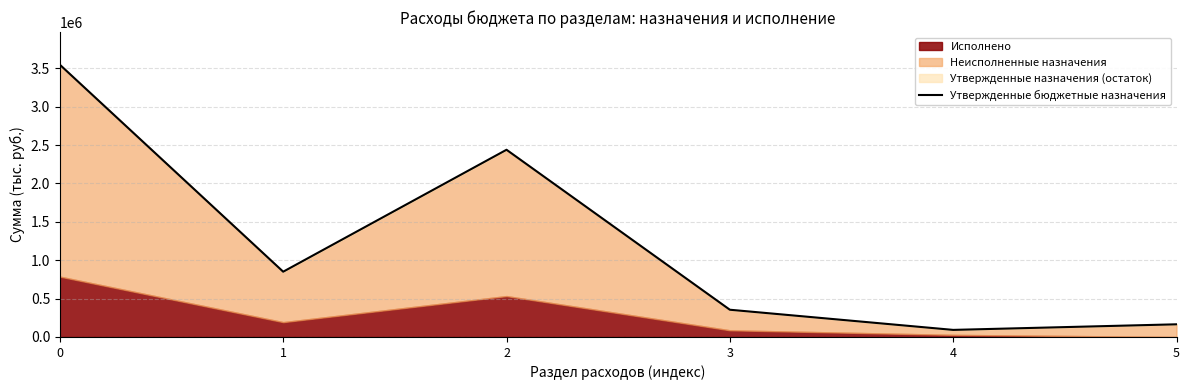

What is the maximum value shown in the chart?

3547608.0